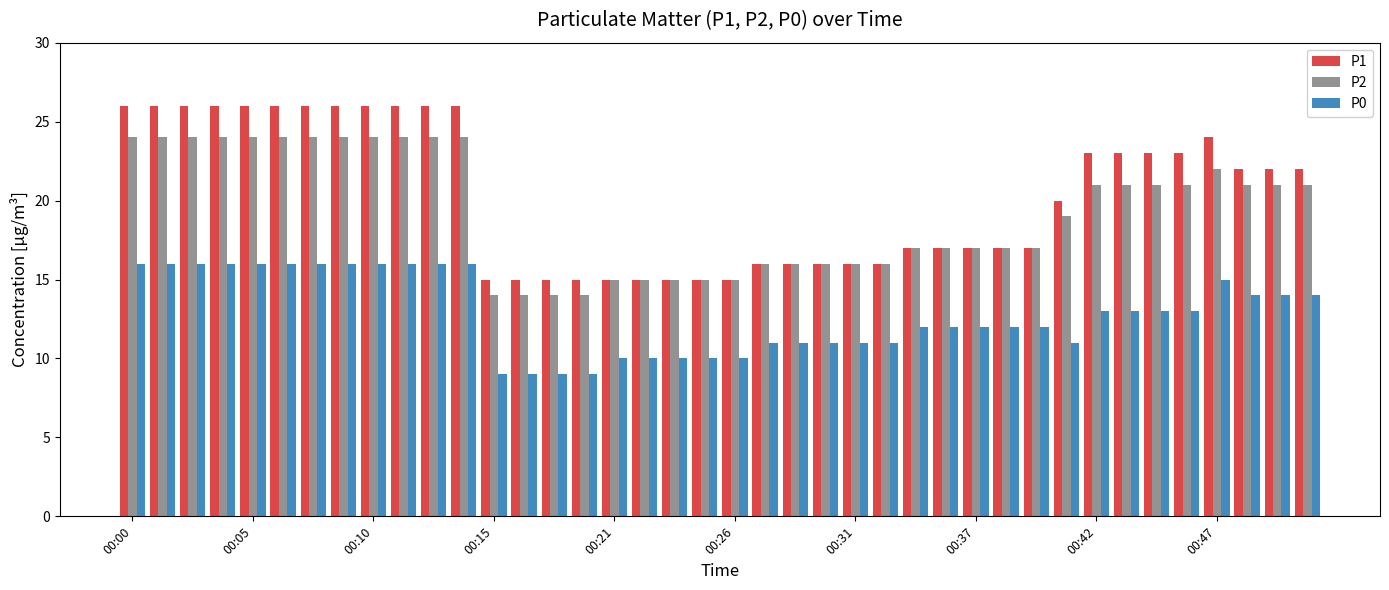

What is the greatest value displayed?

26